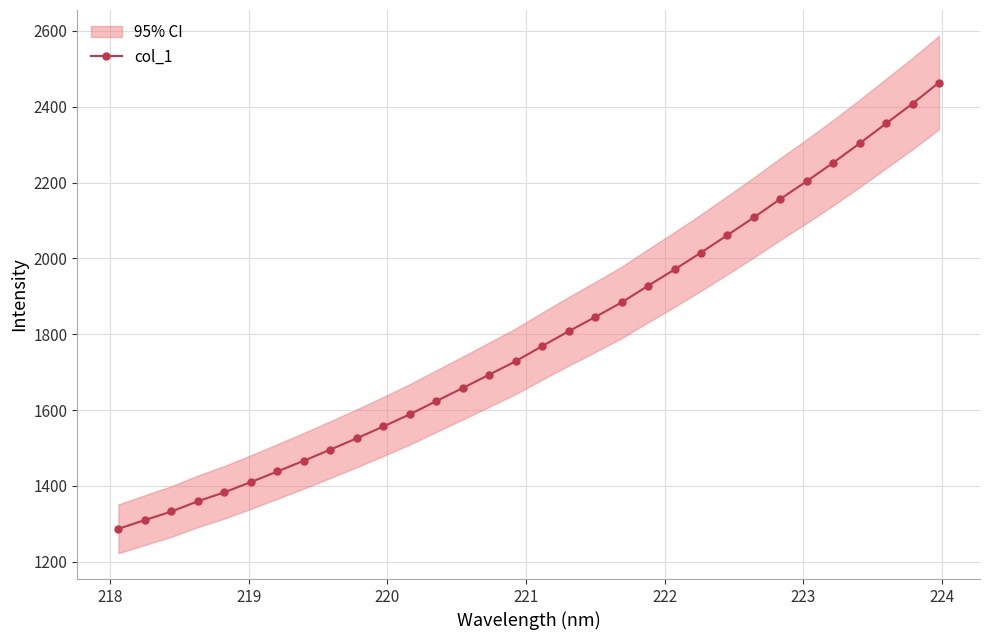

What is the value of the 24th point from the left?

2061.6